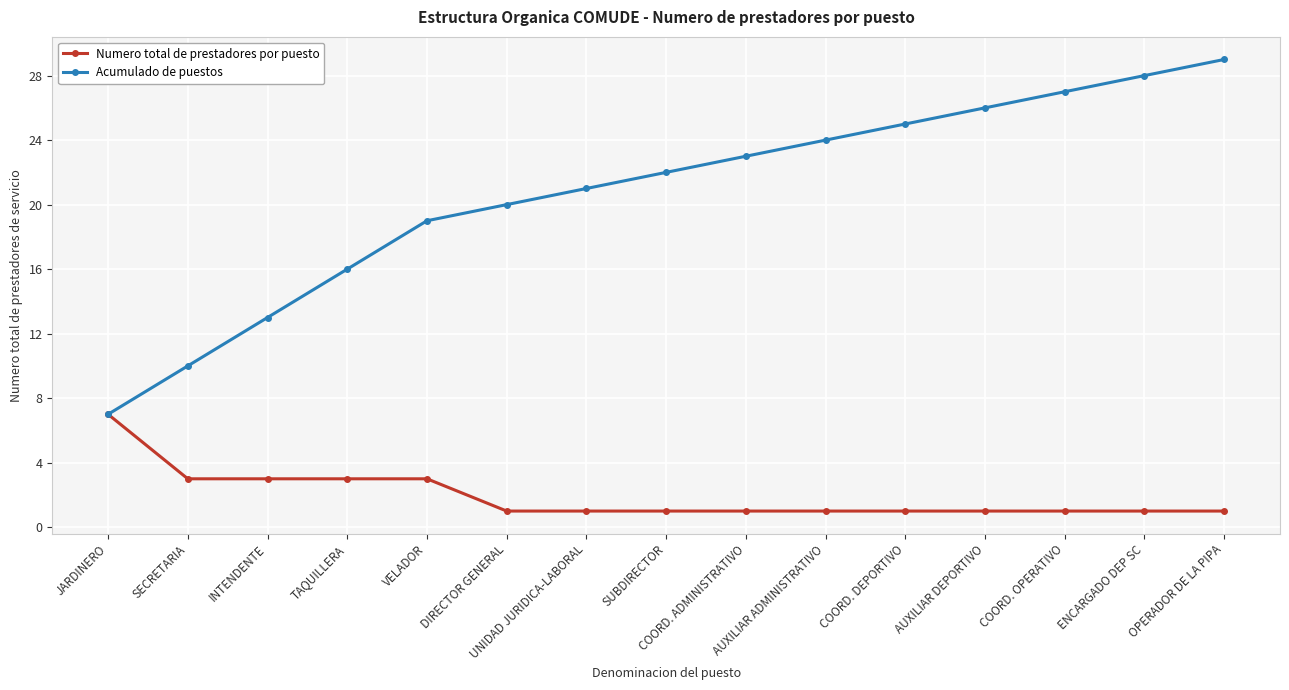

What is the label of the 10th point from the left?

AUXILIAR ADMINISTRATIVO